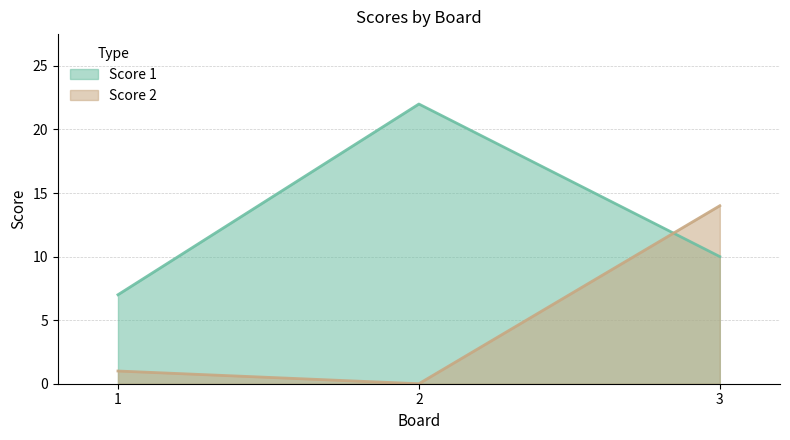

The value of Score 1 at 3 is 10. True or false?

True